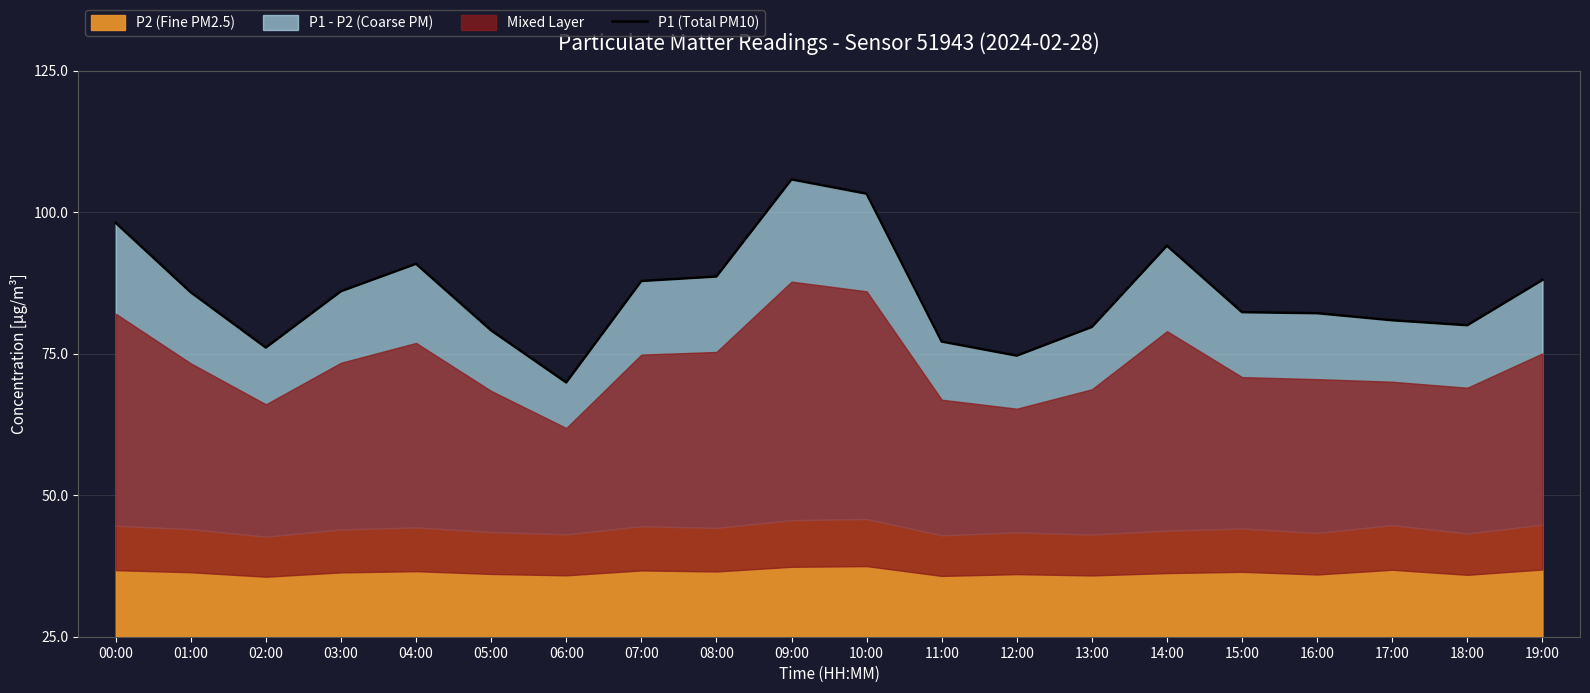

What position from the left is 00:00?

1